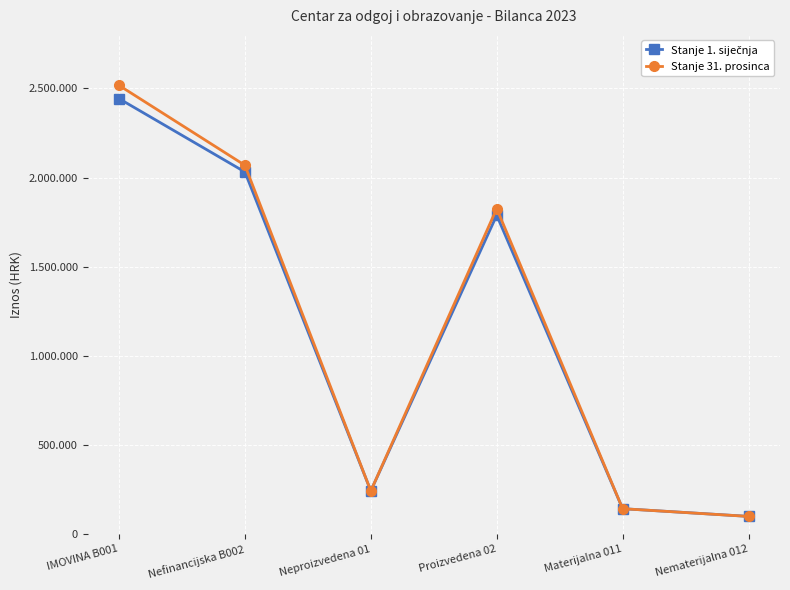

Rank the series at Materijalna 011 from highest to lowest value.

Stanje 1. siječnja, Stanje 31. prosinca